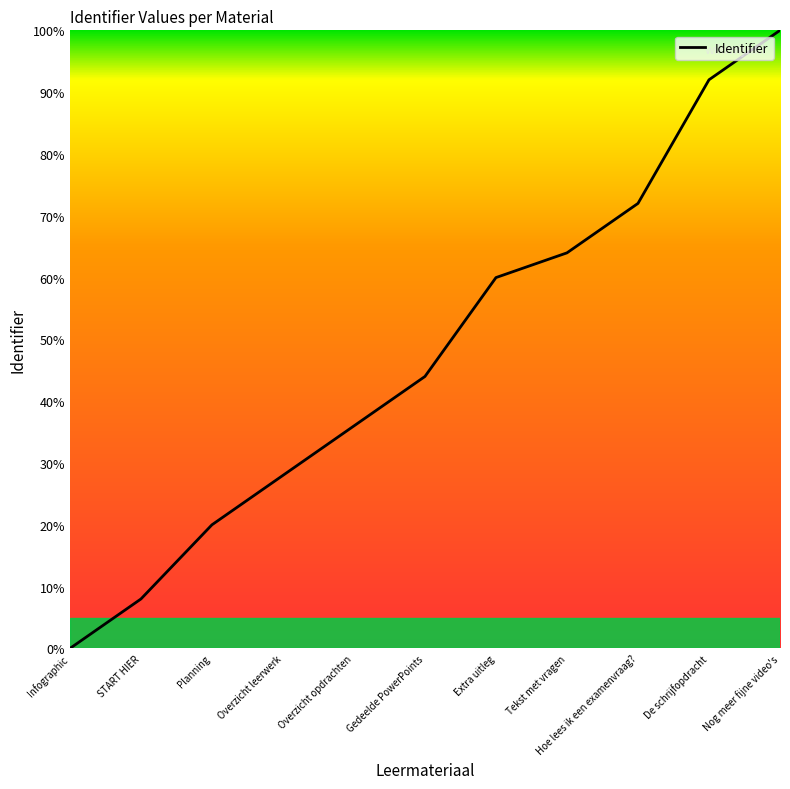

Reading left to right, extract all data points from this chart.

Infographic=0.0	START HIER=8.0	Planning=20.0	Overzicht leerwerk=28.0	Overzicht opdrachten=36.0	Gedeelde PowerPoints=44.0	Extra uitleg=60.0	Tekst met vragen=64.0	Hoe lees ik een examenvraag?=72.0	De schrijfopdracht=92.0	Nog meer fijne video's=100.0